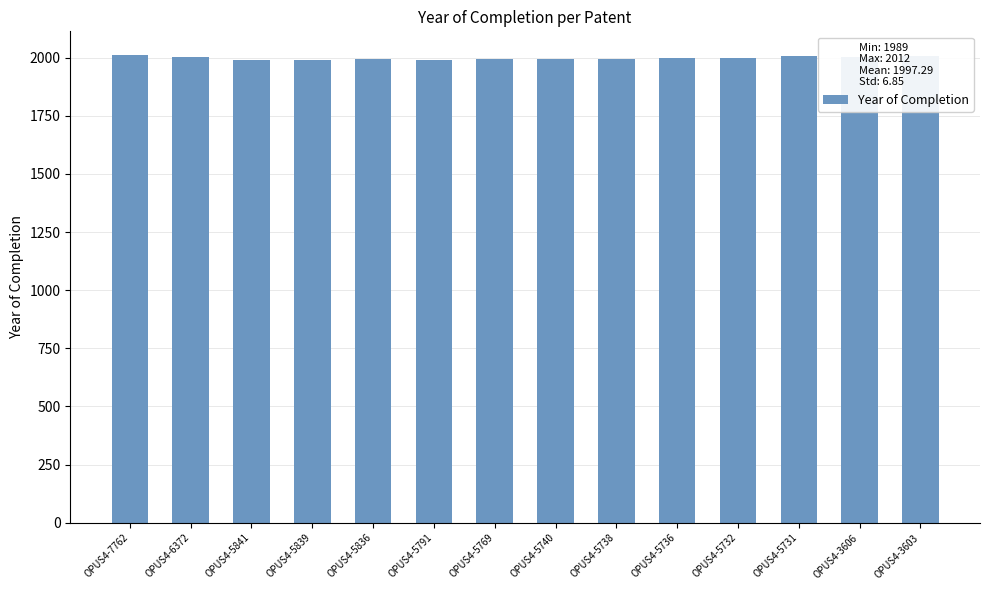

Approximately how many times larger is the value at OPUS4-5732 compared to OPUS4-5731?

1.0